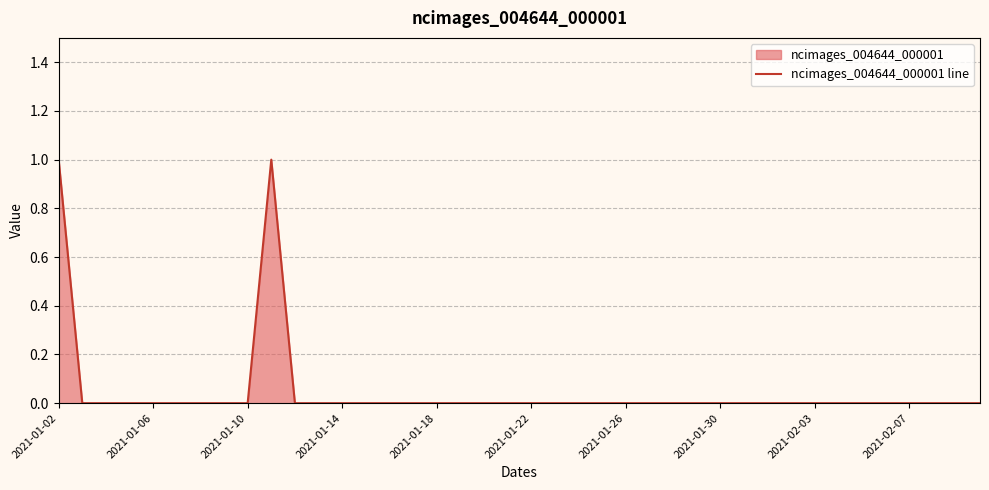

What is the greatest value displayed?

1